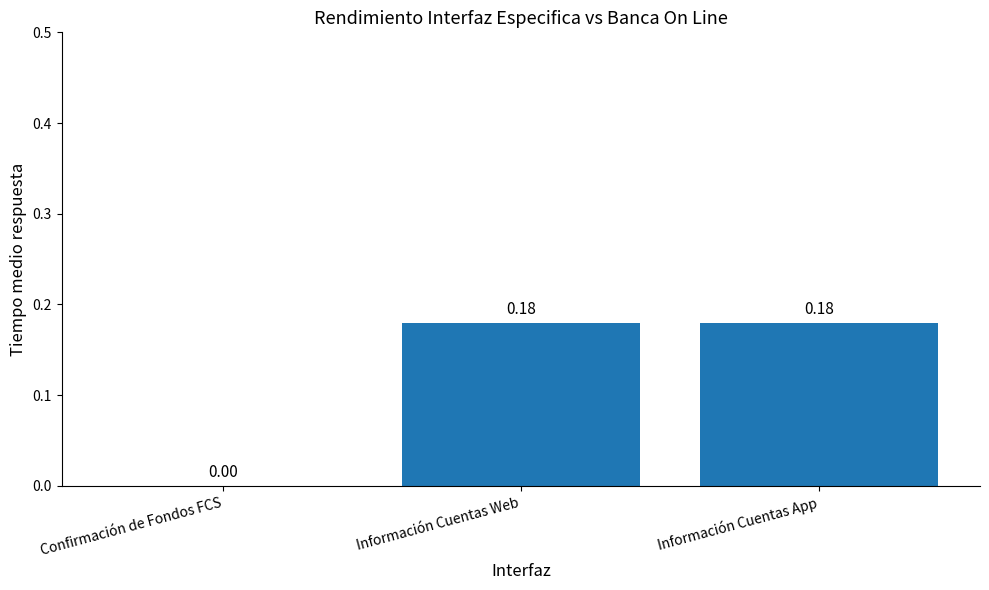

What is the change in value from Confirmación de Fondos FCS to Información Cuentas Web?

+0.2